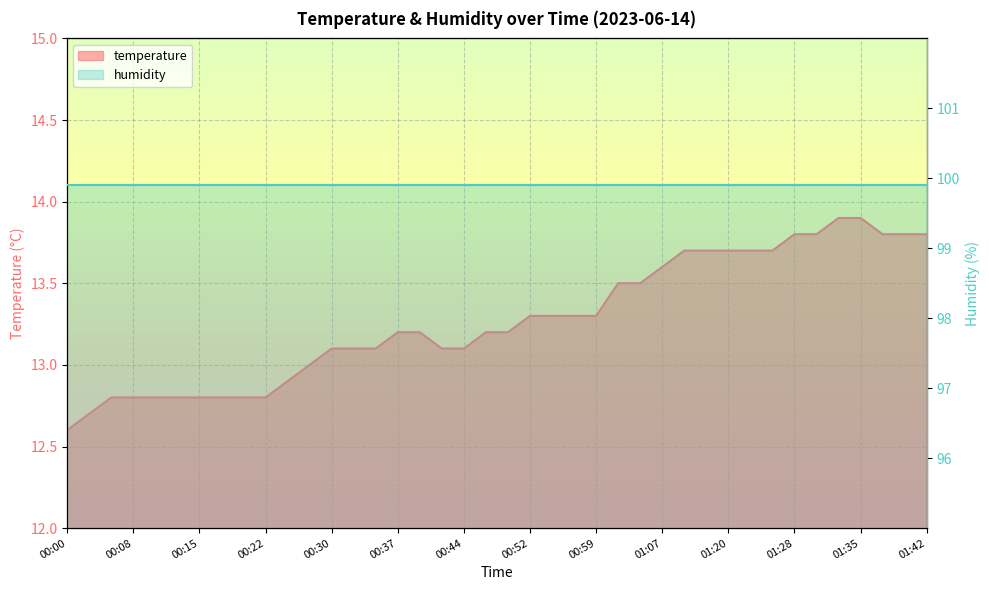

True or false: there are more than 2 points higher than both neighbors.

False